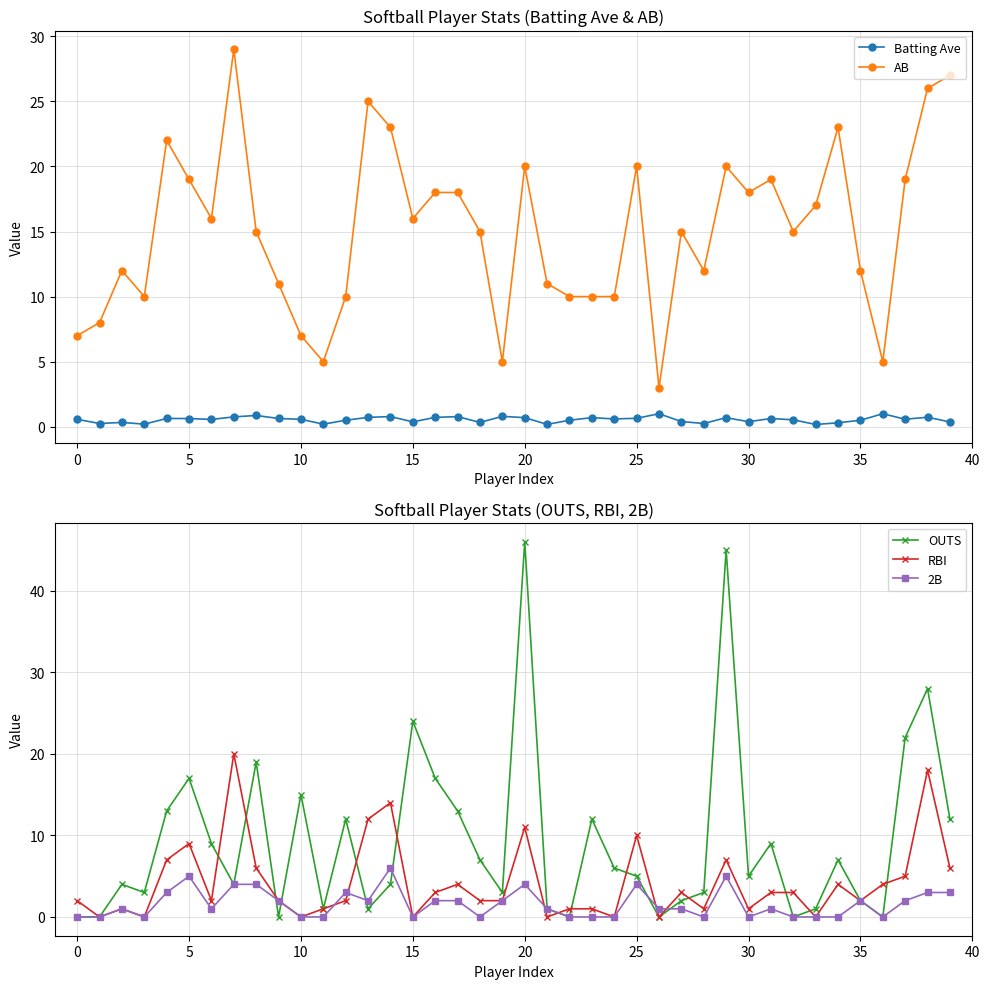

How many categories are shown in the chart?

40